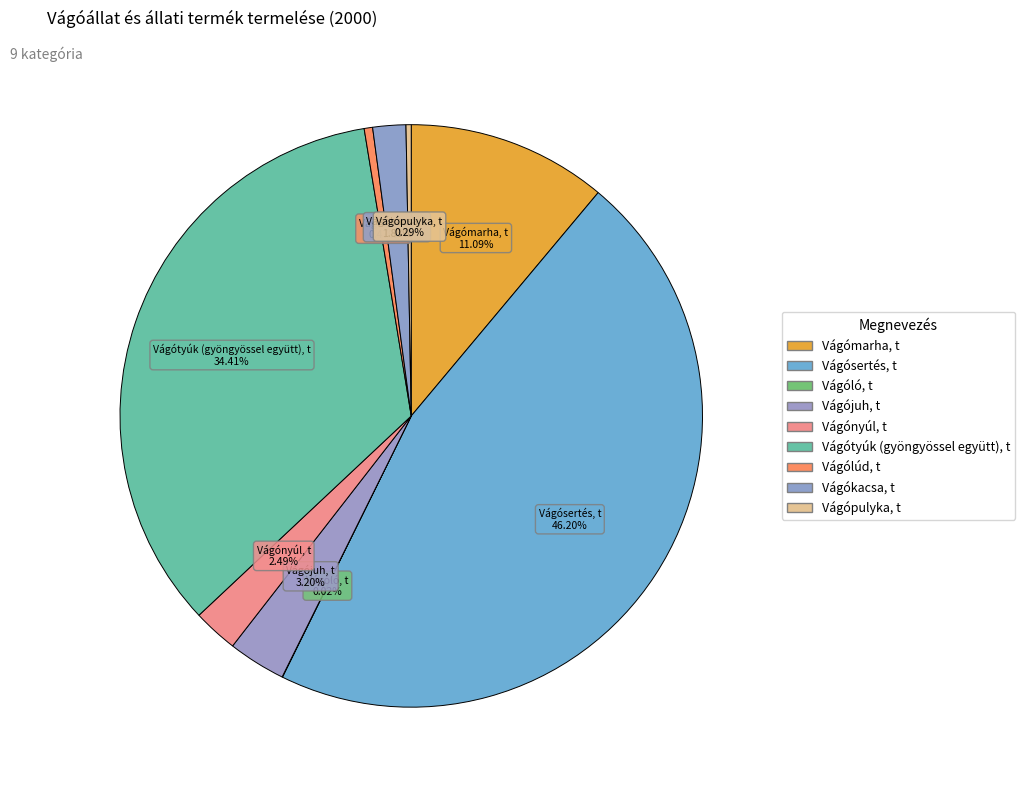

Rank the categories by value from highest to lowest.

Vágósertés, t, Vágótyúk (gyöngyössel együtt), t, Vágómarha, t, Vágójuh, t, Vágónyúl, t, Vágókacsa, t, Vágólúd, t, Vágópulyka, t, Vágóló, t